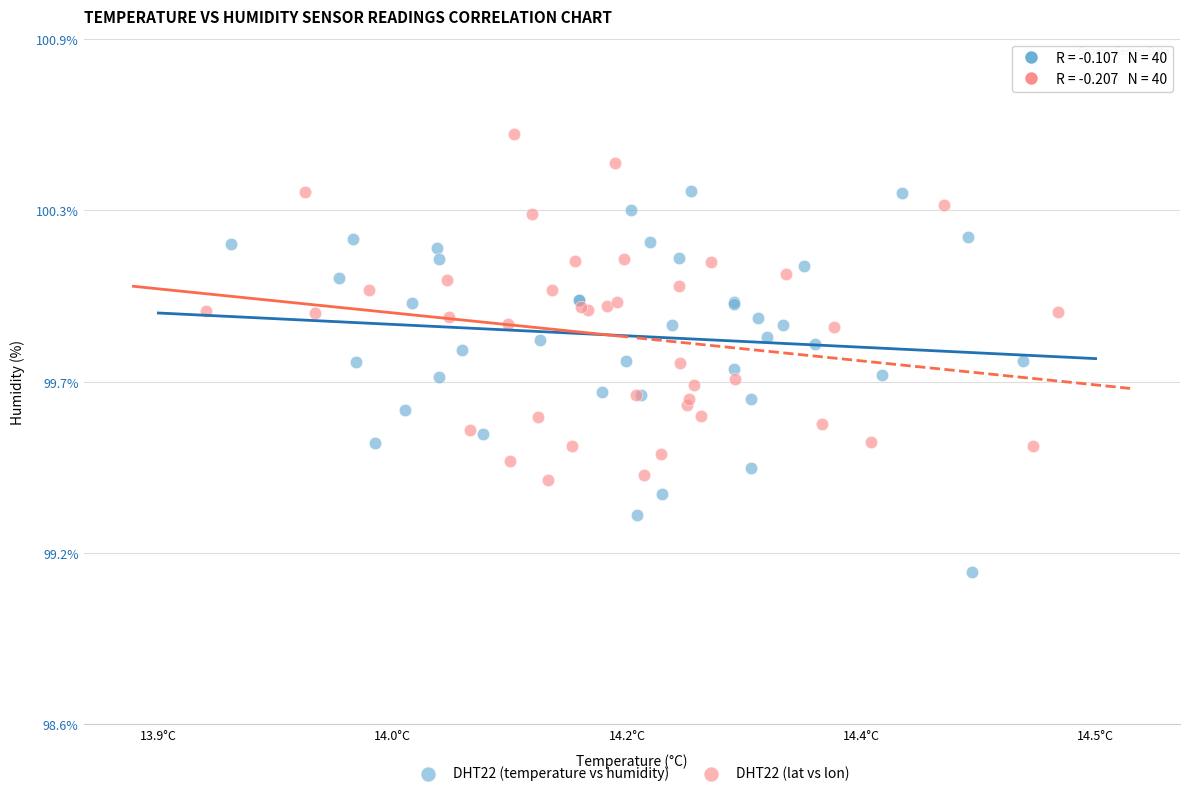

What are all the series names shown in the legend?

DHT22 (temperature vs humidity), DHT22 (lat vs lon)